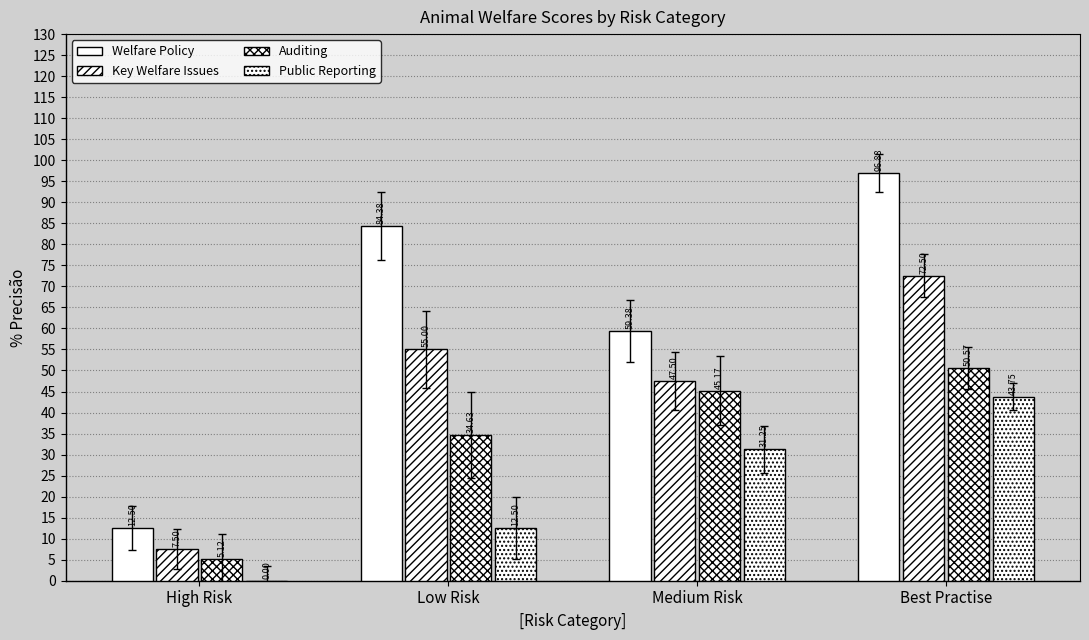

Are the bars horizontal?

No